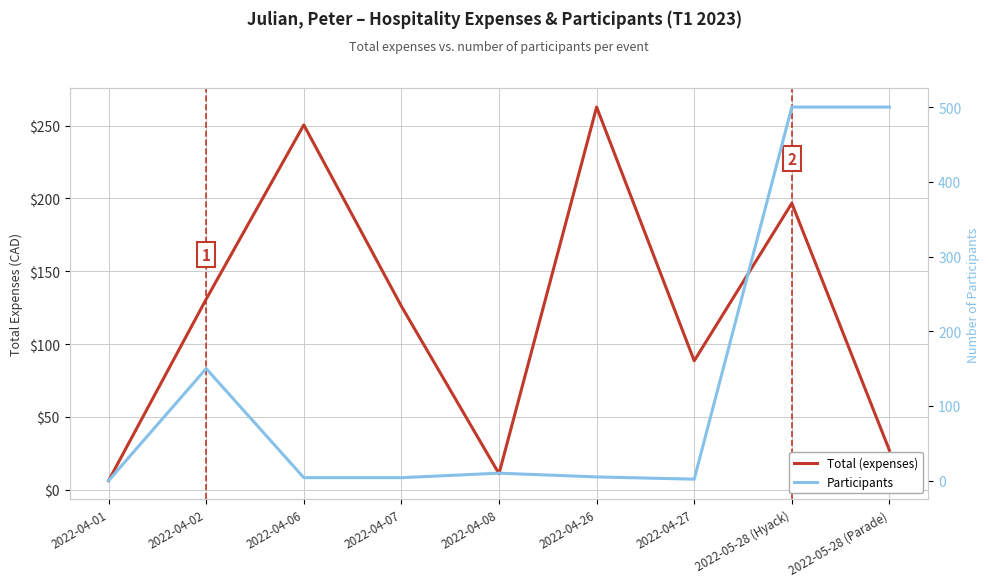

List the series in order of their overall mean, lowest first.

Total (expenses), Participants